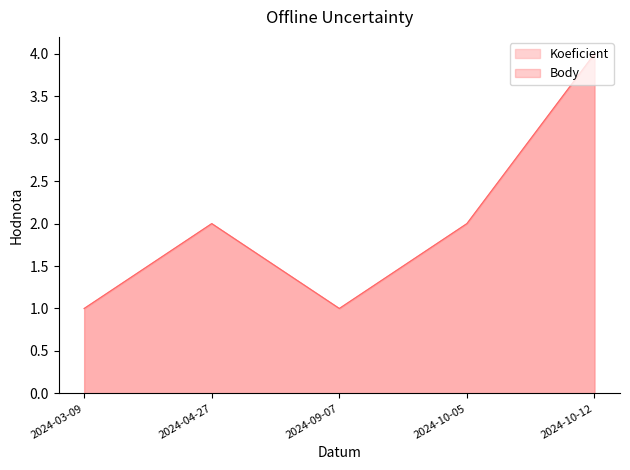

Reading right to left, list all the values displayed in this chart.

Koeficient: 2024-10-12=4	2024-10-05=2	2024-09-07=1	2024-04-27=2	2024-03-09=1
Body: 2024-10-12=4	2024-10-05=2	2024-09-07=1	2024-04-27=2	2024-03-09=1